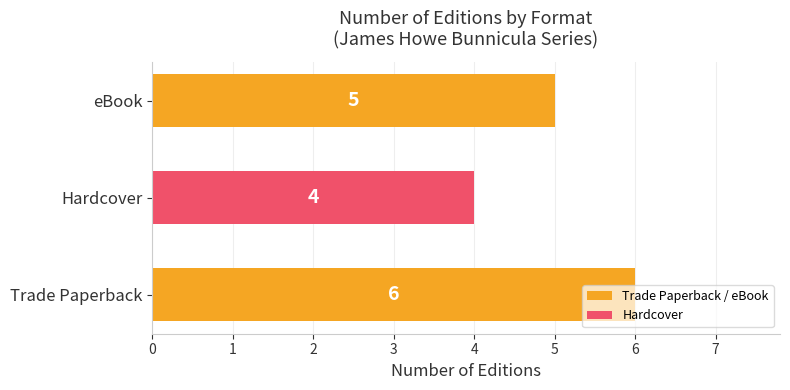

What is the greatest value displayed?

6